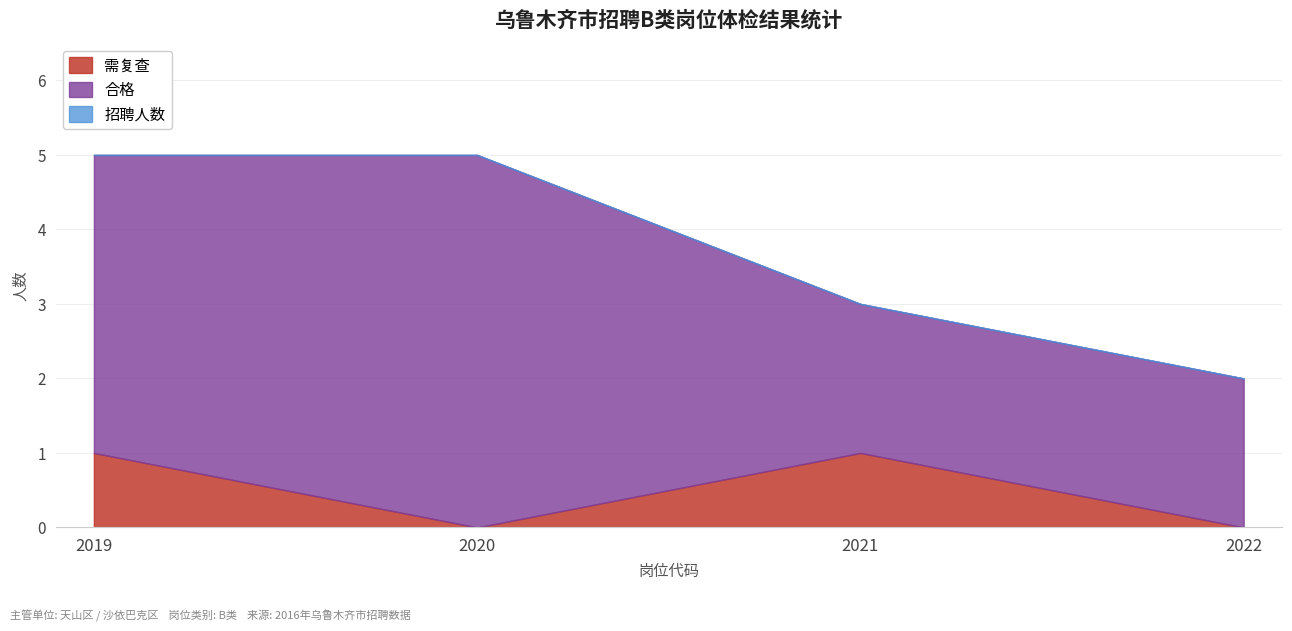

What value does the 招聘人数 series have at 2019(2)?

5